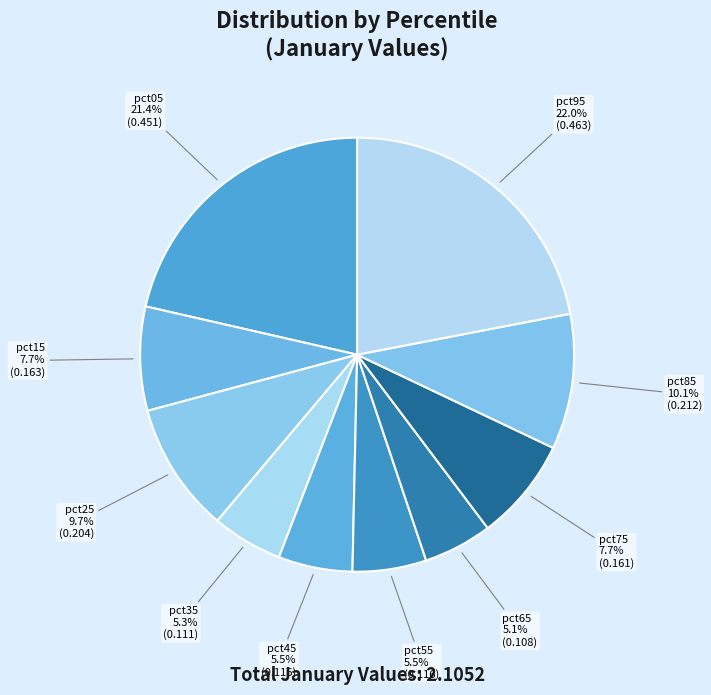

Does pct05 account for over 50% of the chart?

No